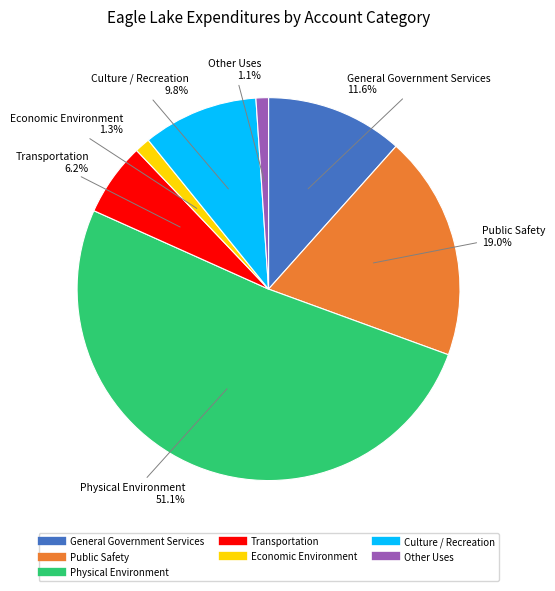

What is the largest slice in the pie chart?

Physical Environment